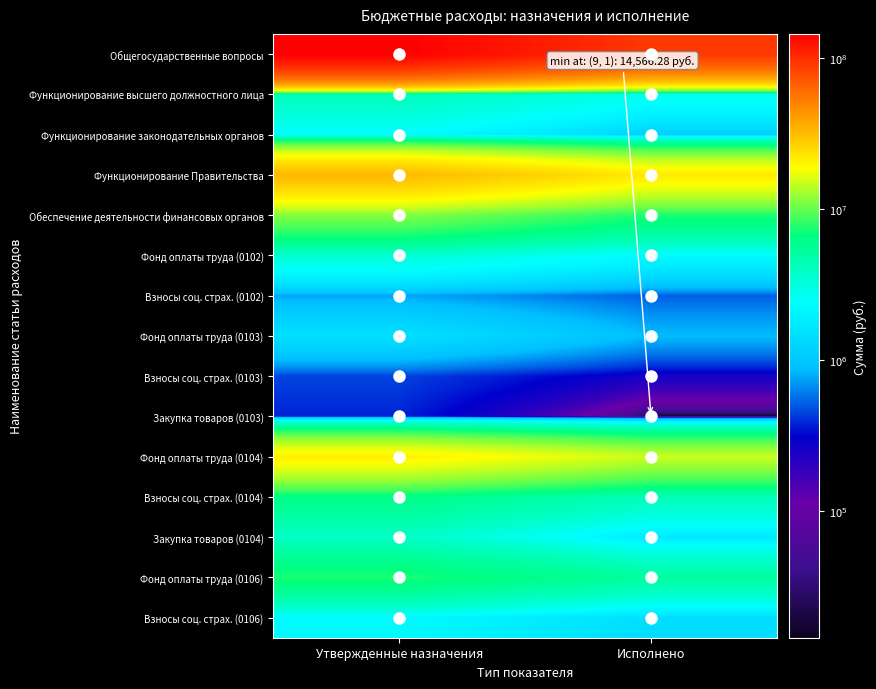

What is the spread (max minus min) of values at Исполнено?

90807754.1